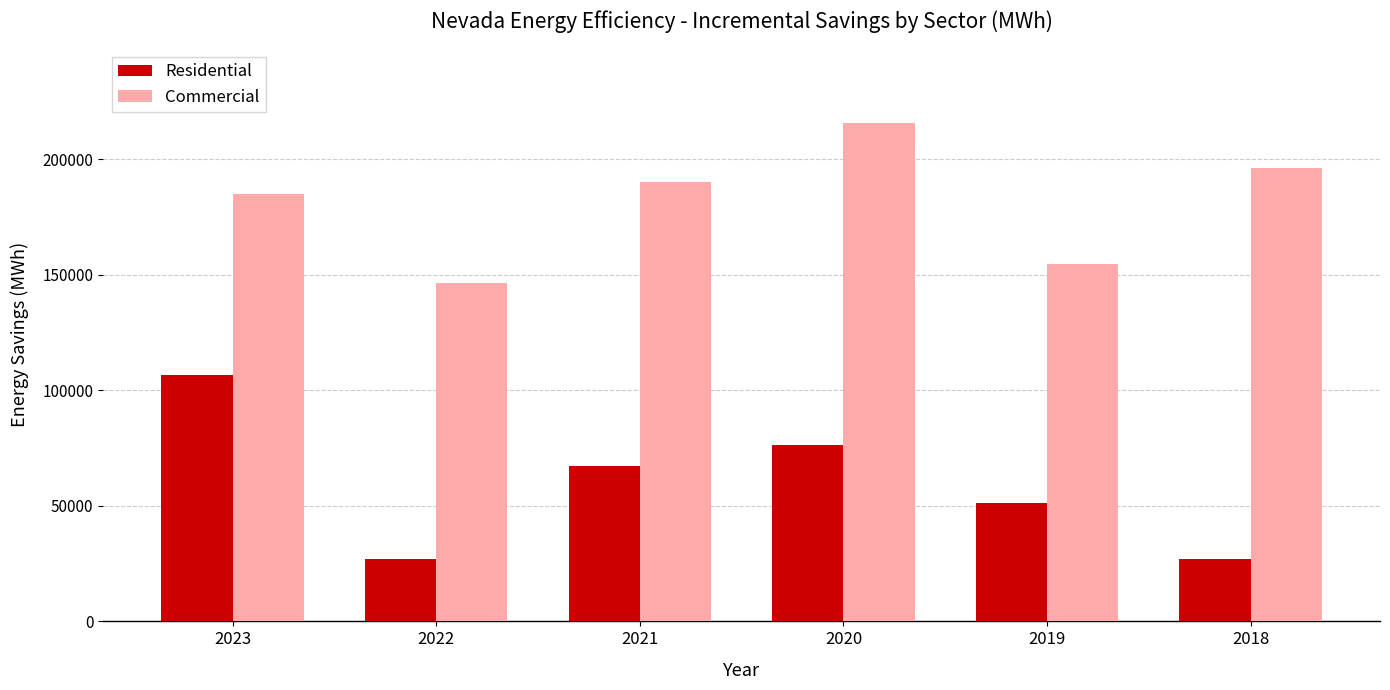

How many bars are there in total?

12